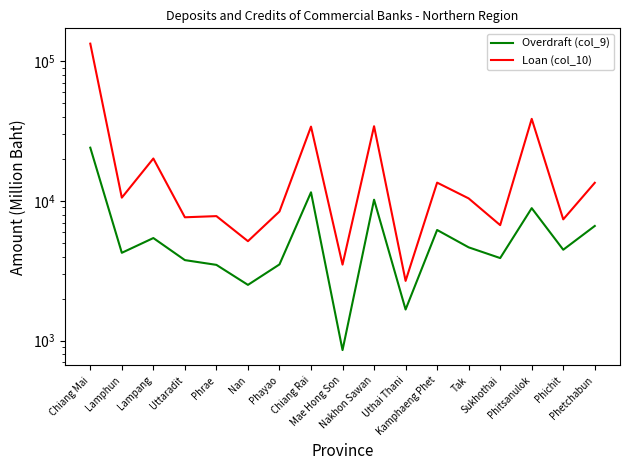

What value does the Loan (col_10) series have at Mae Hong Son, to the nearest 10?

3500